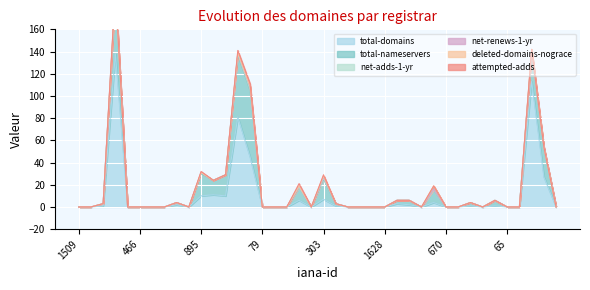

Which has a higher value, 83 or 675?

83